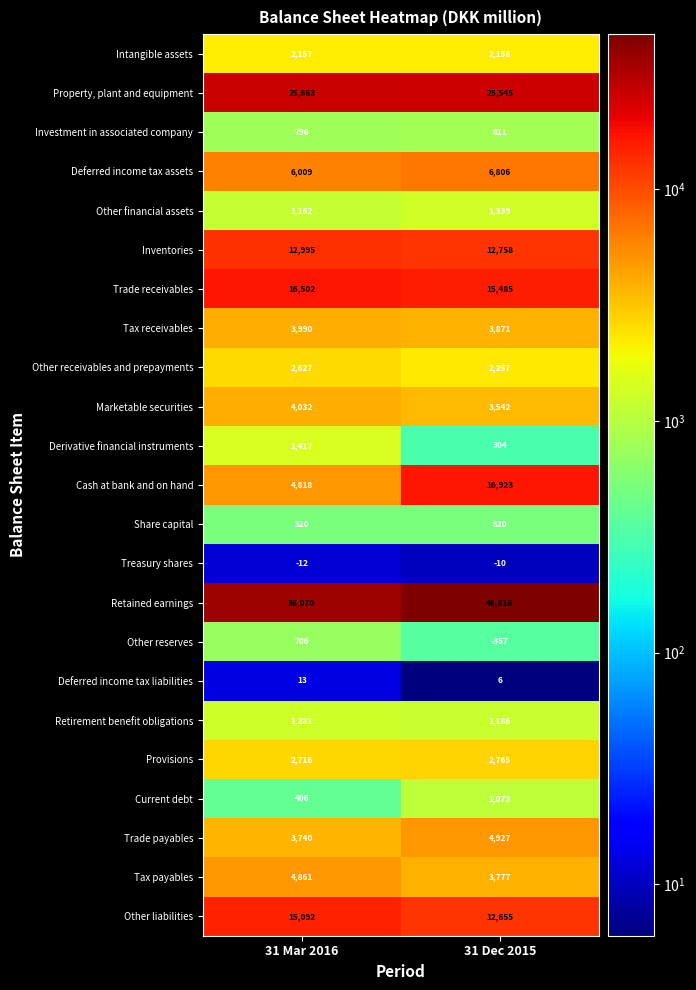

What is the difference between the maximum and minimum values in the Provisions series?

49